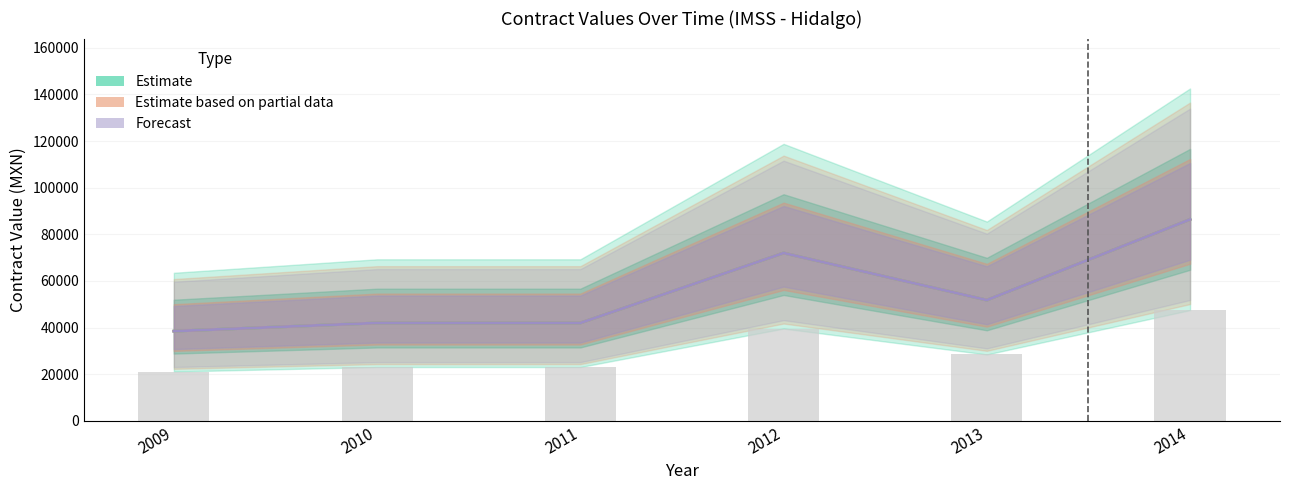

Count the number of data series in this chart.

3